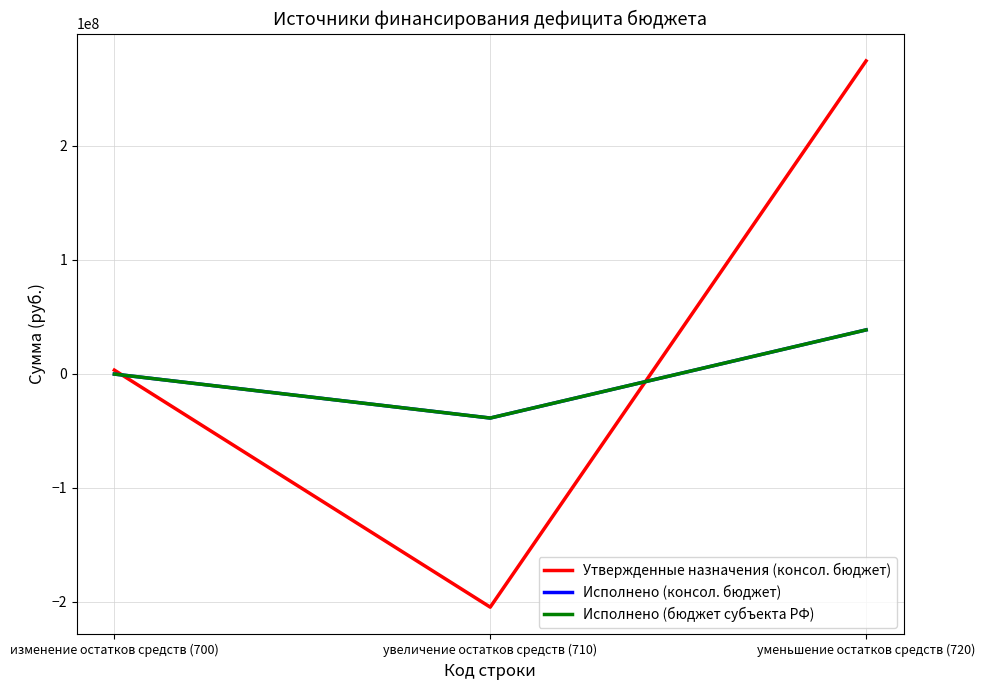

Is this an area chart (filled region under the line)?

No